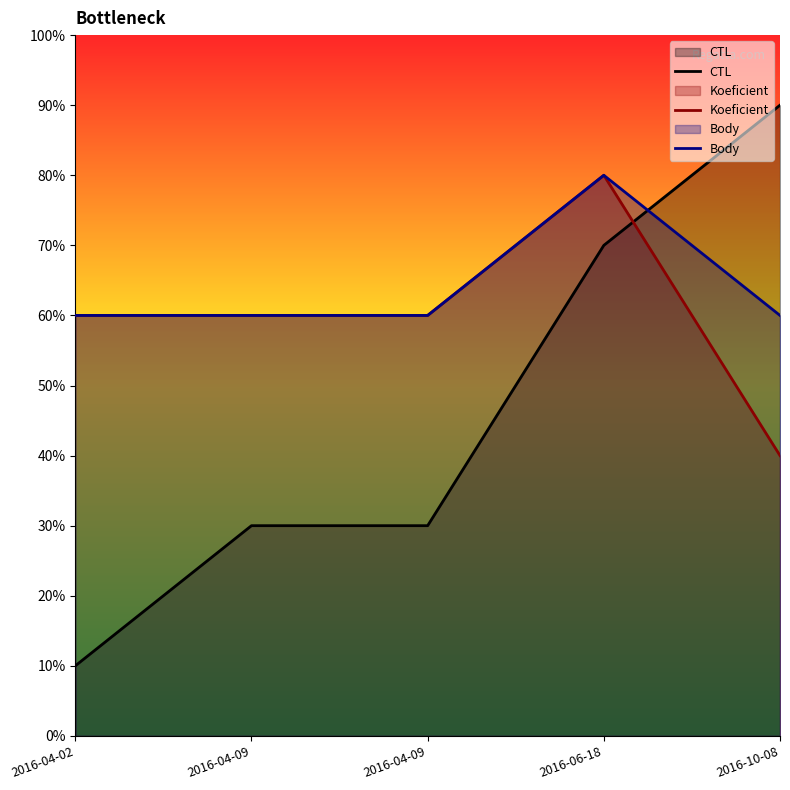

Reading left to right, what are all the values shown in this chart?

CTL: 10	30	30	70	90
Koeficient: 60	60	60	80	40
Body: 60	60	60	80	60